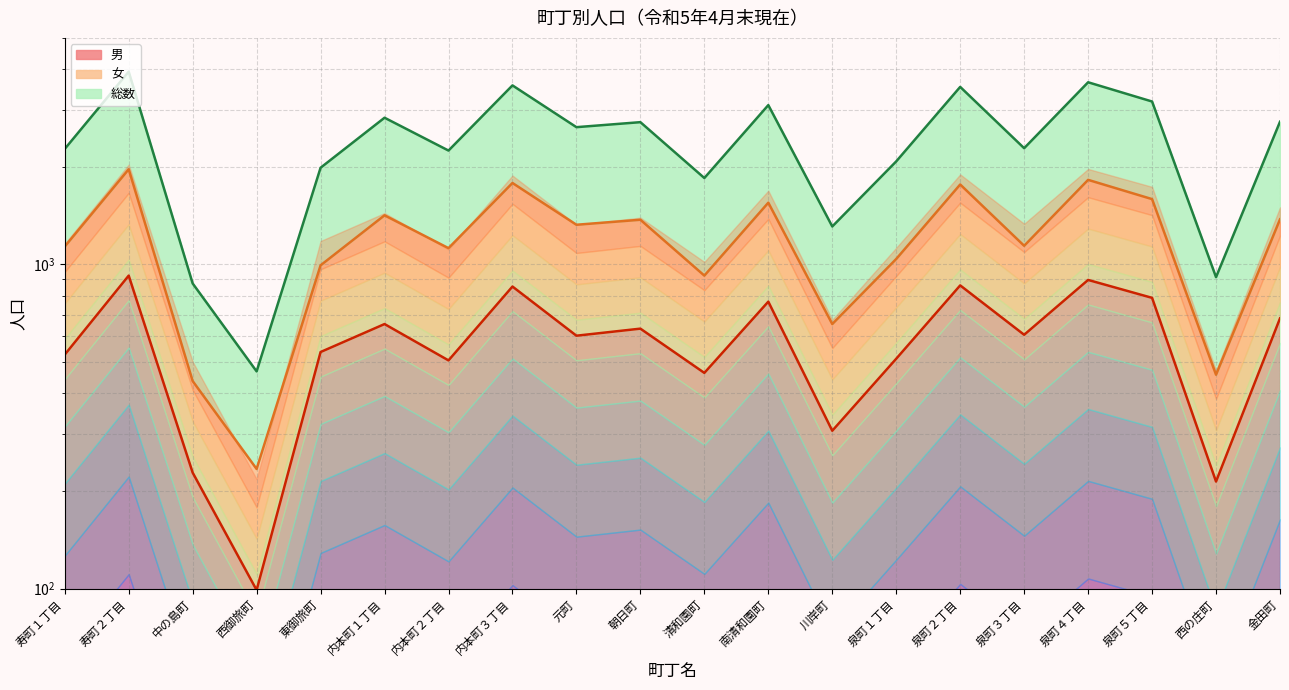

Is the value of 男 at 西御旅町 greater than the value of 女 at 泉町５丁目?

No